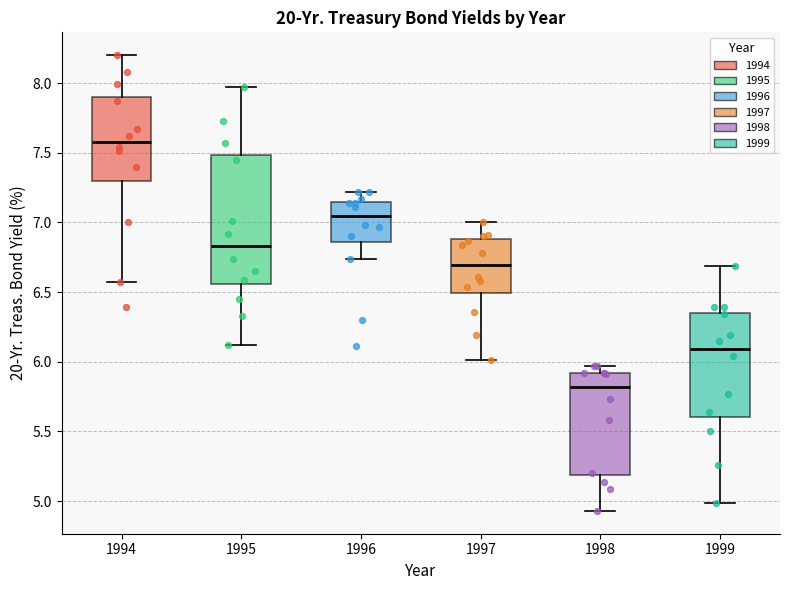

Comparing the boxes themselves (not the whiskers), which one is the tallest?

1995